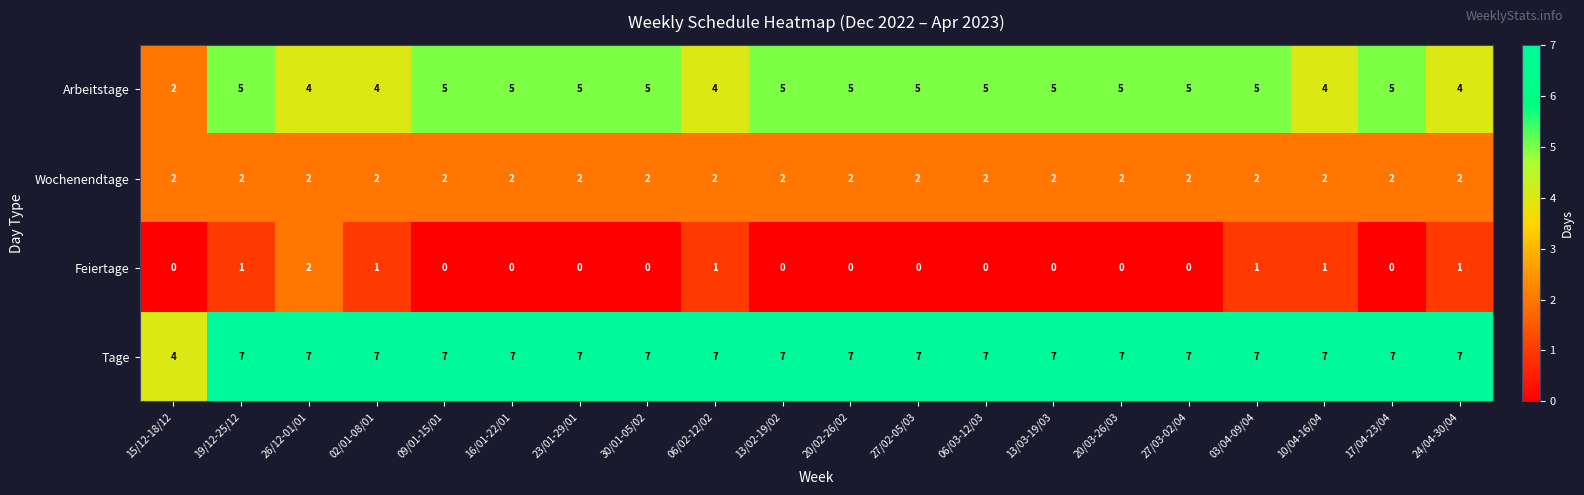

At how many categories does at least one series exceed 5?

19